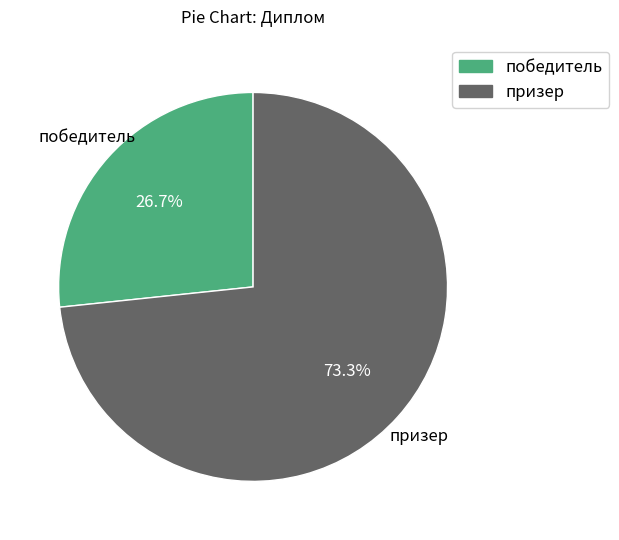

What percentage is the призер slice, to the nearest percent?

73%